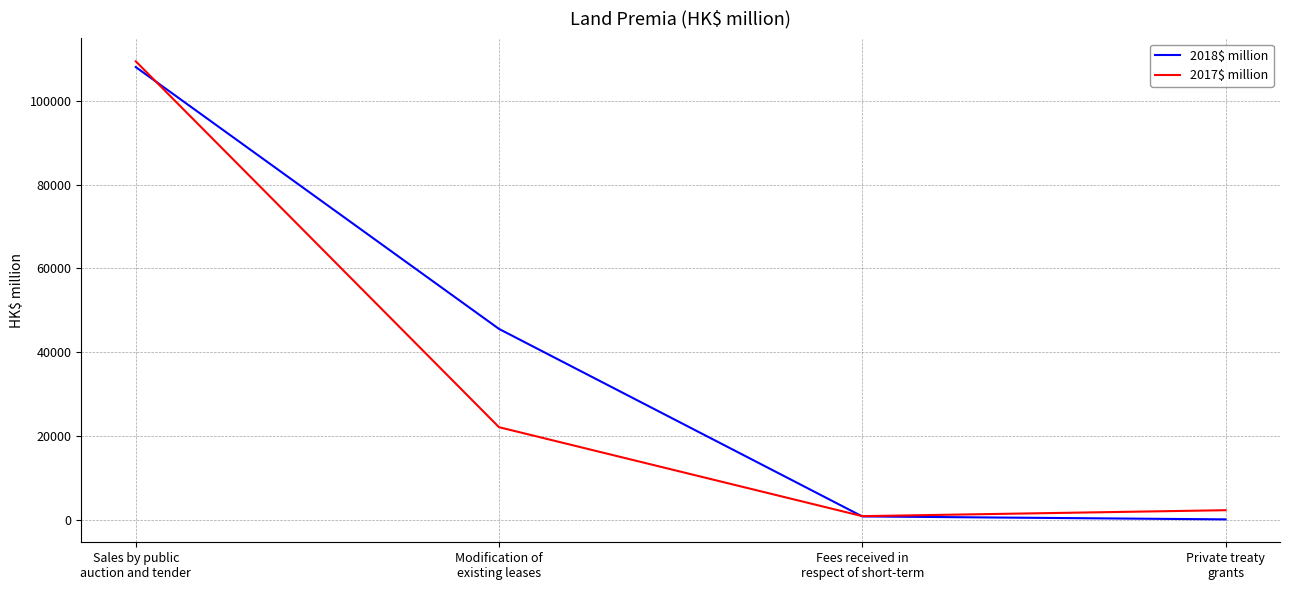

What is the total value across all series at Private treaty
grants?

2320